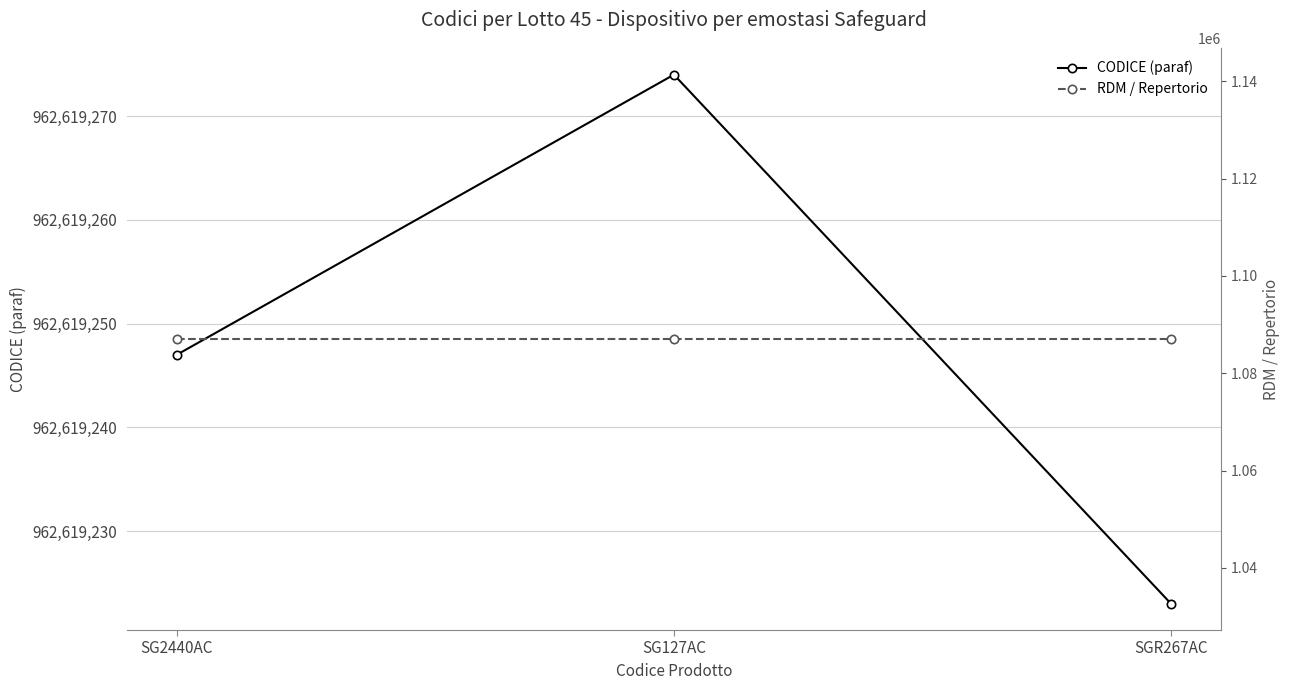

What is the label of the 3rd point from the left?

SGR267AC